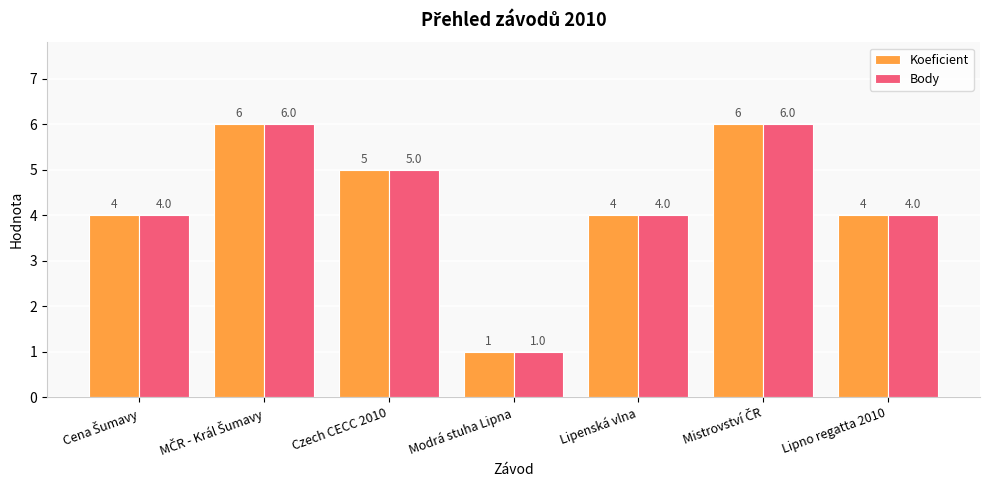

How many data points in Koeficient are less than 4?

1